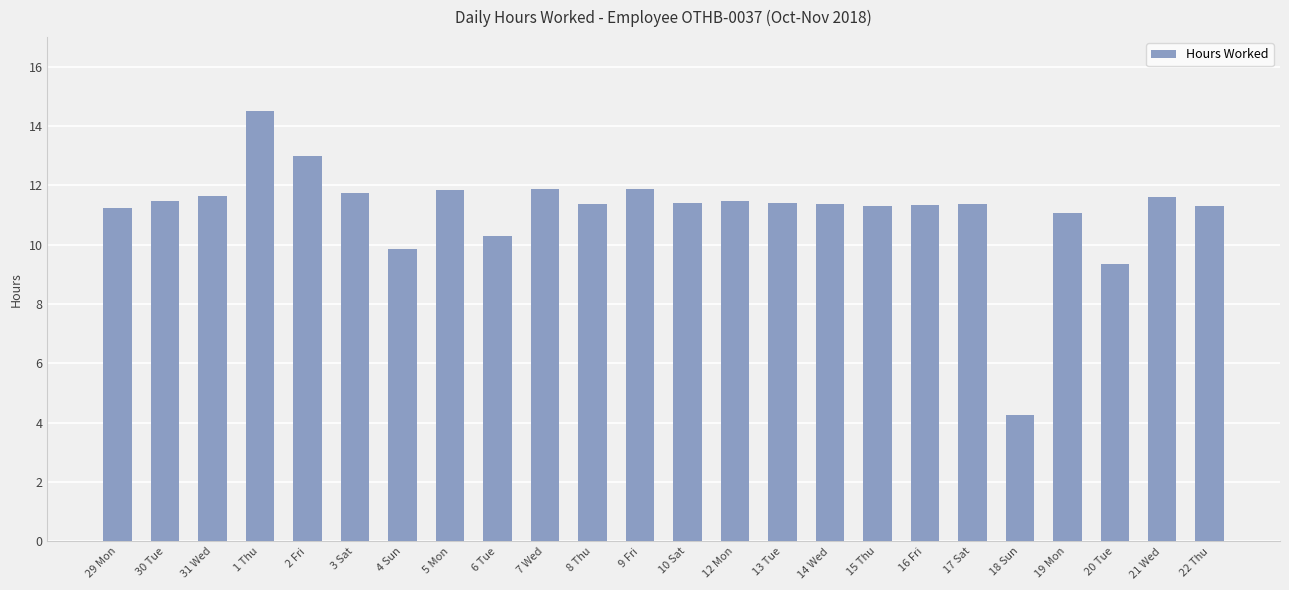

Where is the data nearest to the value 9?

20 Tue